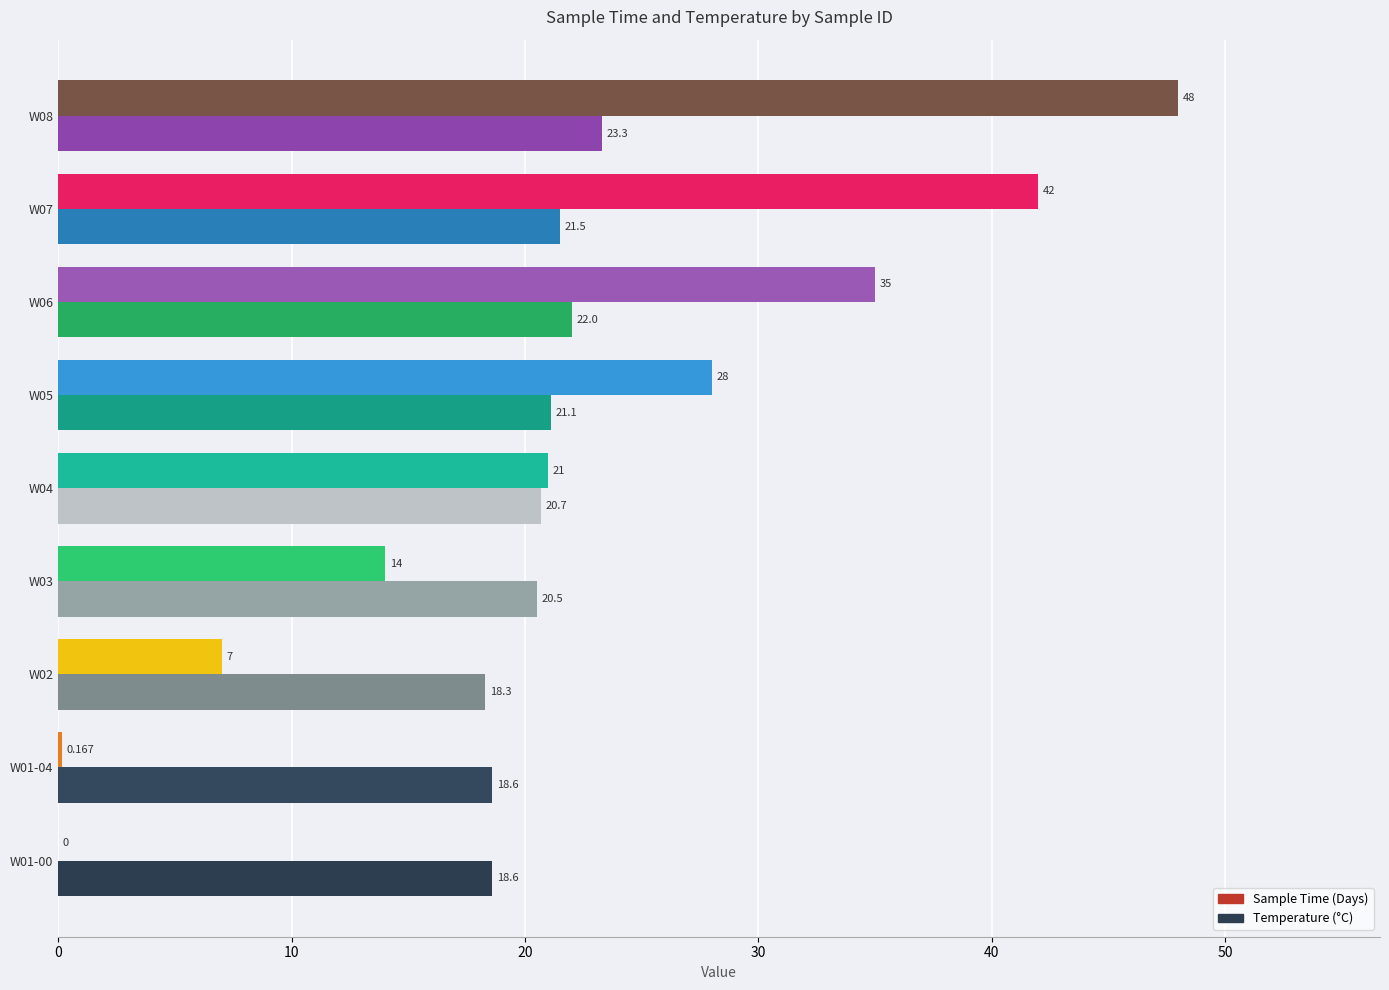

How many data points does each series have?

9